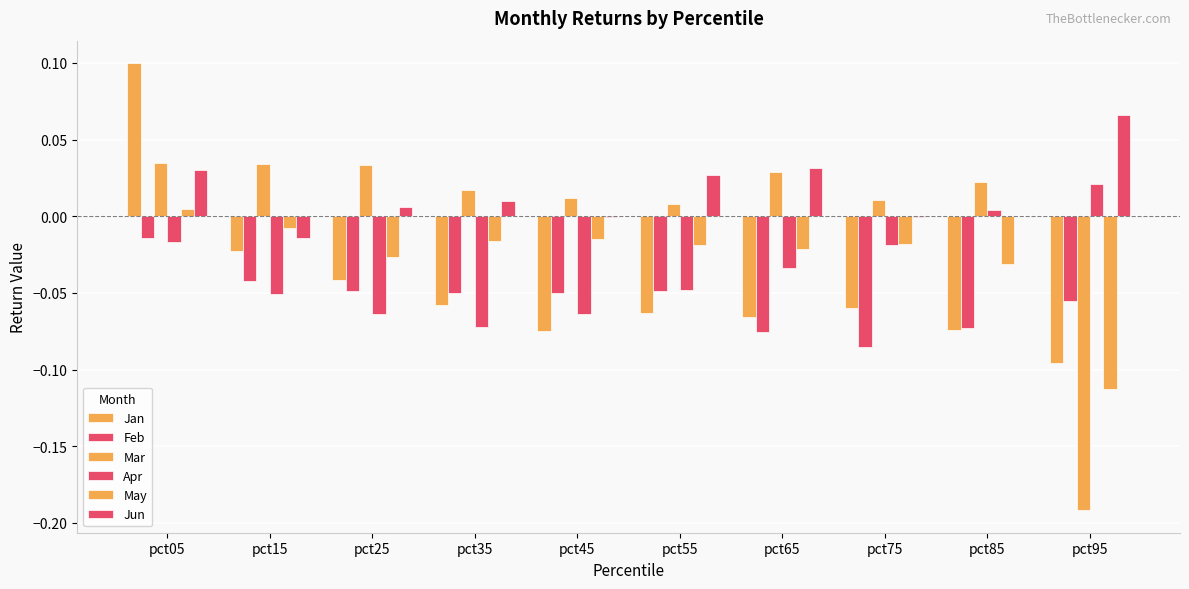

What is the difference between the maximum and second lowest values in the Apr series?

0.1